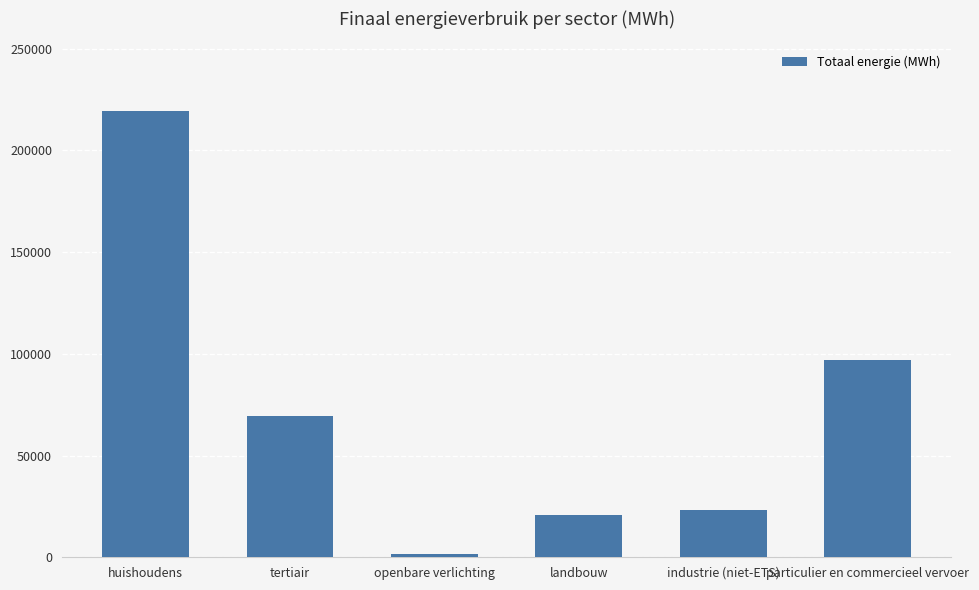

True or false: the data shows 59258.3 at particulier en commercieel vervoer.

False